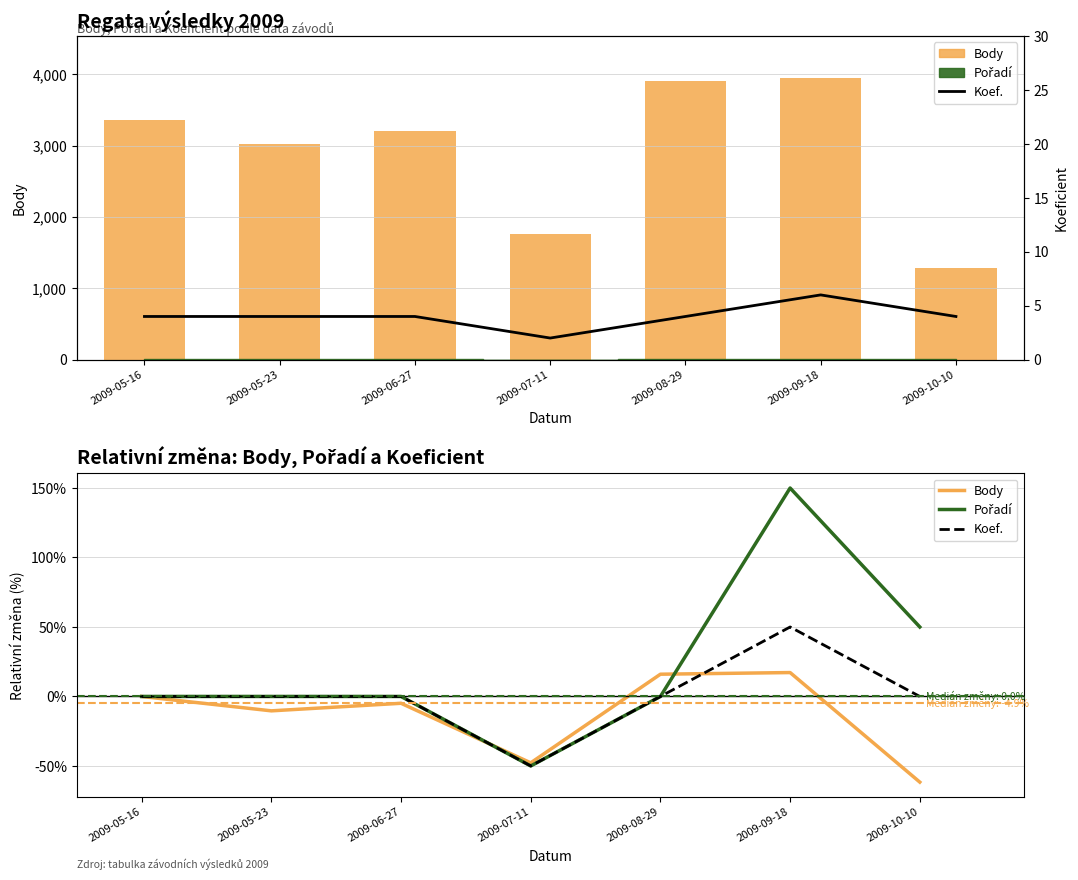

Where is Body nearest to the value -22?

2009-05-23